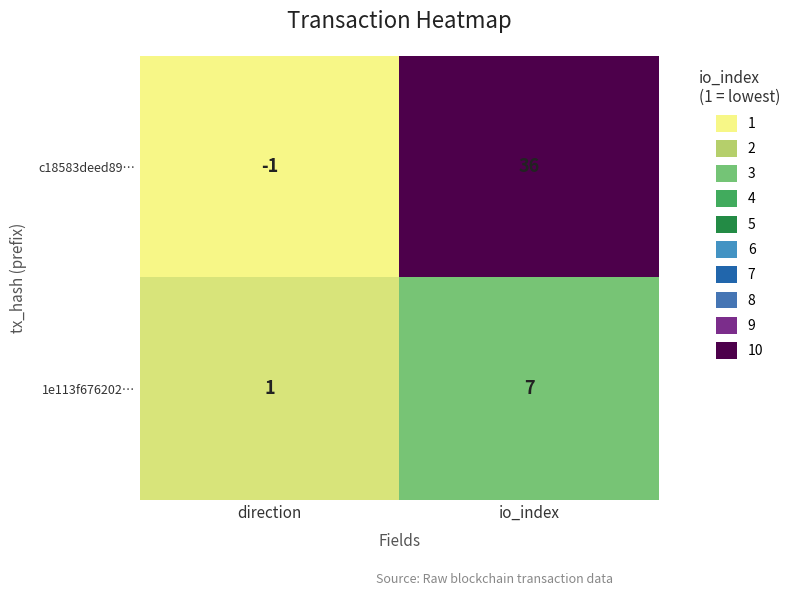

Which series has the largest total across all categories?

c18583deed89…